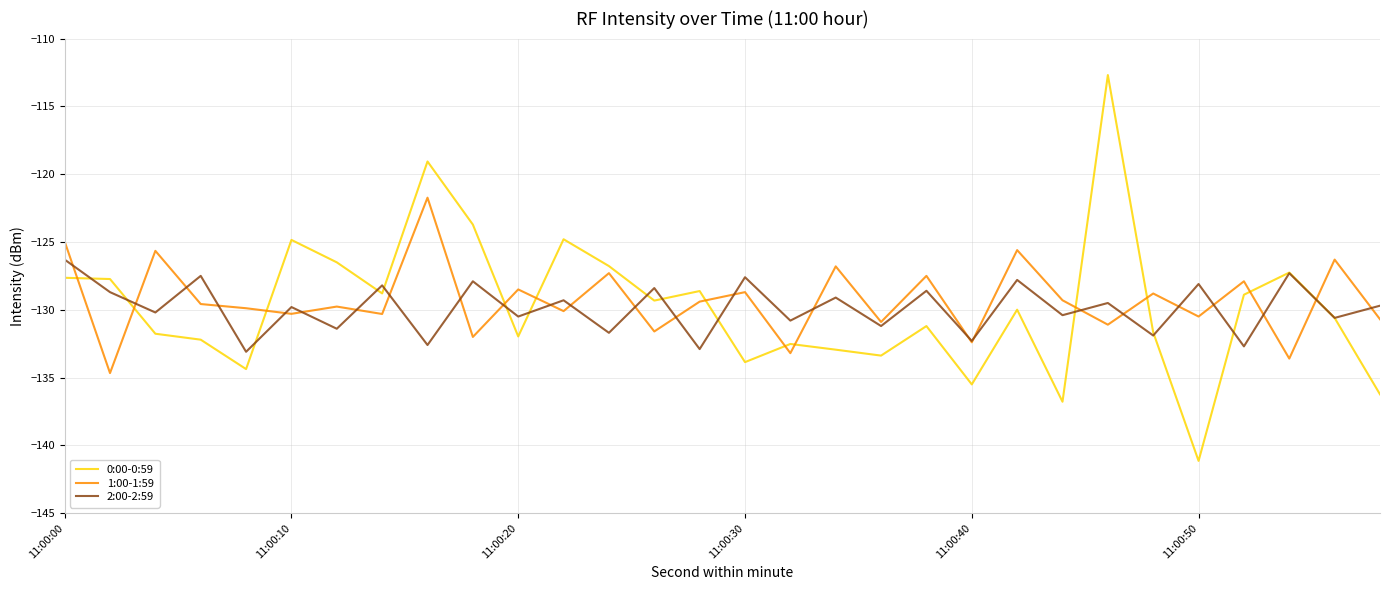

How many values in the 1:00-1:59 series are below -129?

18